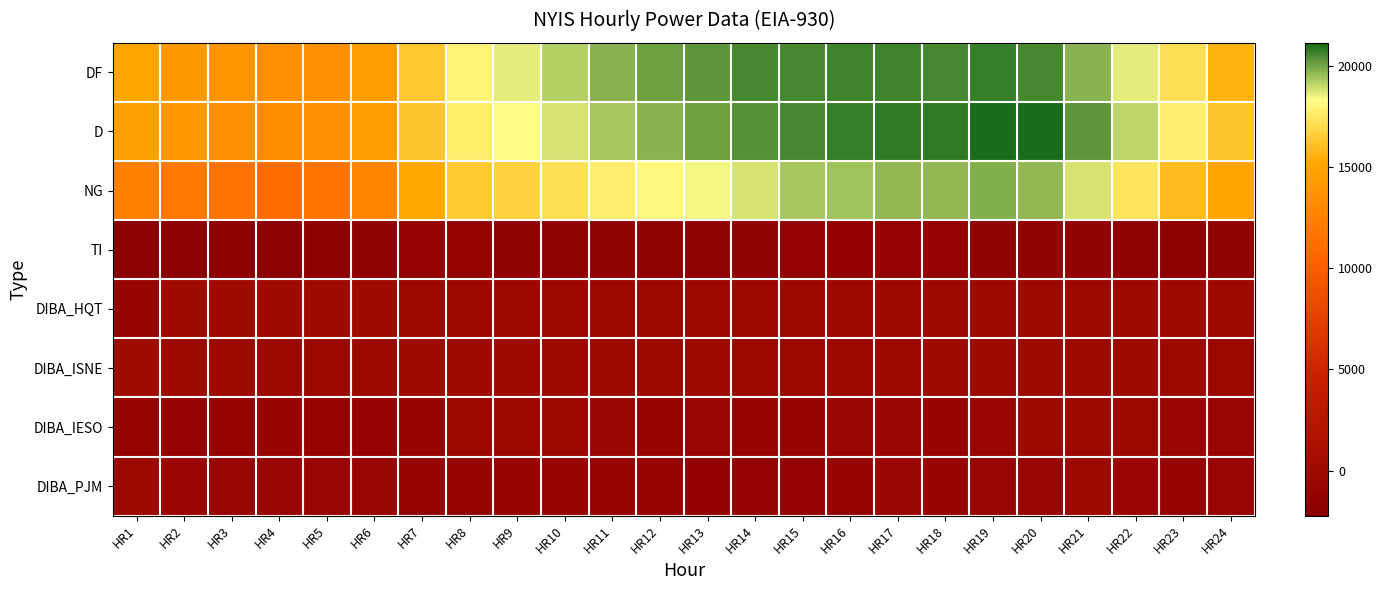

What is the difference between the highest and lowest values at HR20?

22467